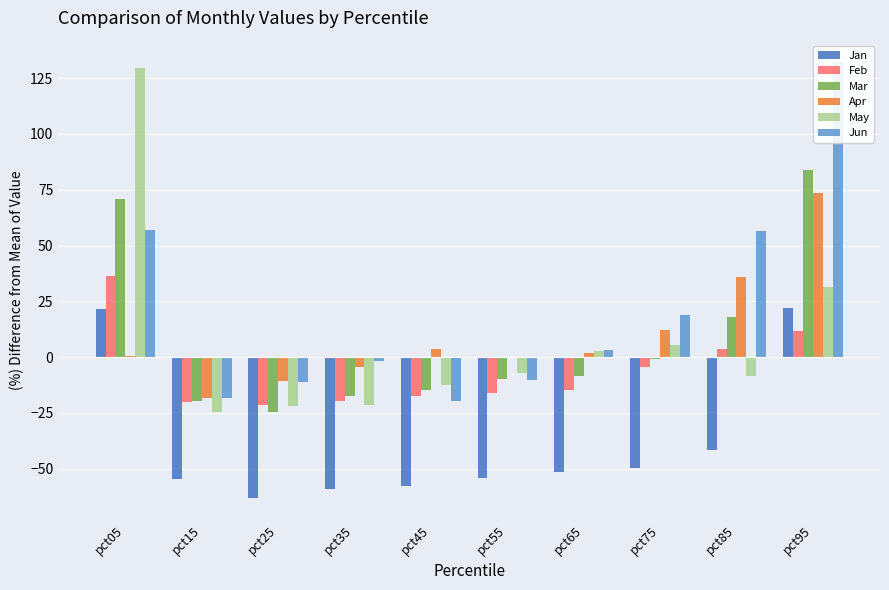

Reading left to right, extract all data points from this chart.

Jan: pct05=21.7	pct15=-54.7	pct25=-63.2	pct35=-59.2	pct45=-57.7	pct55=-54.0	pct65=-51.3	pct75=-49.8	pct85=-41.8	pct95=21.8
Feb: pct05=36.4	pct15=-20.1	pct25=-21.5	pct35=-19.7	pct45=-17.5	pct55=-16.1	pct65=-14.5	pct75=-4.5	pct85=3.8	pct95=11.6
Mar: pct05=71.0	pct15=-19.8	pct25=-24.8	pct35=-17.5	pct45=-14.9	pct55=-9.8	pct65=-8.6	pct75=-1.0	pct85=17.8	pct95=83.6
Apr: pct05=0.5	pct15=-18.3	pct25=-10.7	pct35=-4.5	pct45=3.5	pct55=-0.3	pct65=2.0	pct75=12.2	pct85=36.0	pct95=73.7
May: pct05=129.3	pct15=-24.4	pct25=-22.0	pct35=-21.4	pct45=-12.4	pct55=-7.0	pct65=2.7	pct75=5.3	pct85=-8.3	pct95=31.4
Jun: pct05=57.1	pct15=-18.3	pct25=-11.0	pct35=-1.5	pct45=-19.8	pct55=-10.1	pct65=3.0	pct75=18.8	pct85=56.7	pct95=132.0